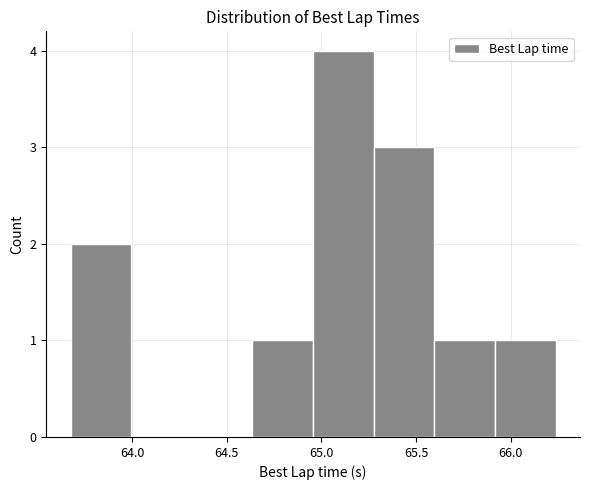

Over which range of the x-axis is the bar tallest?

64.95 to 65.30